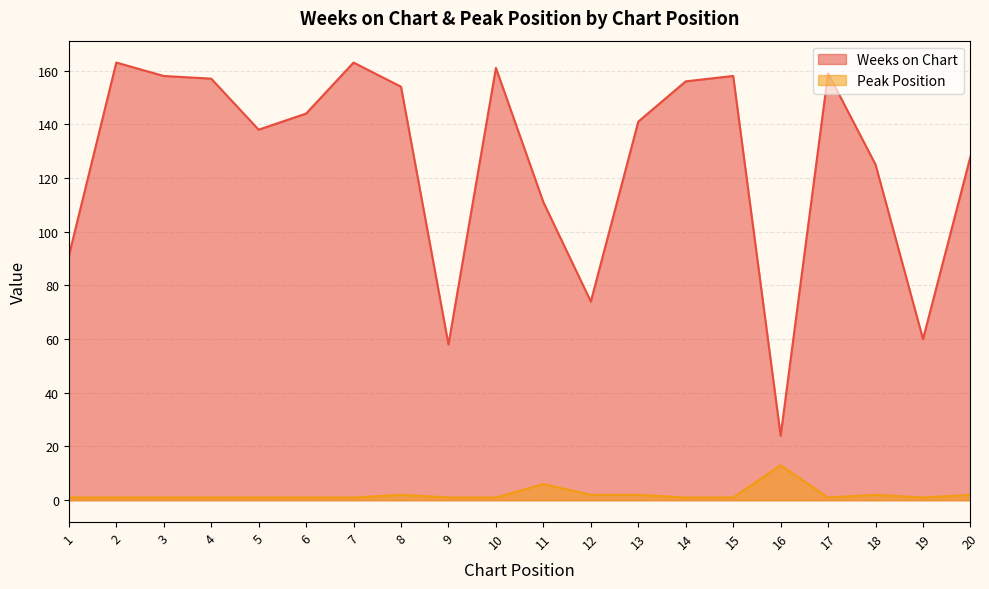

In Peak Position, how many points are lower than both neighbors (excluding endpoints)?

2